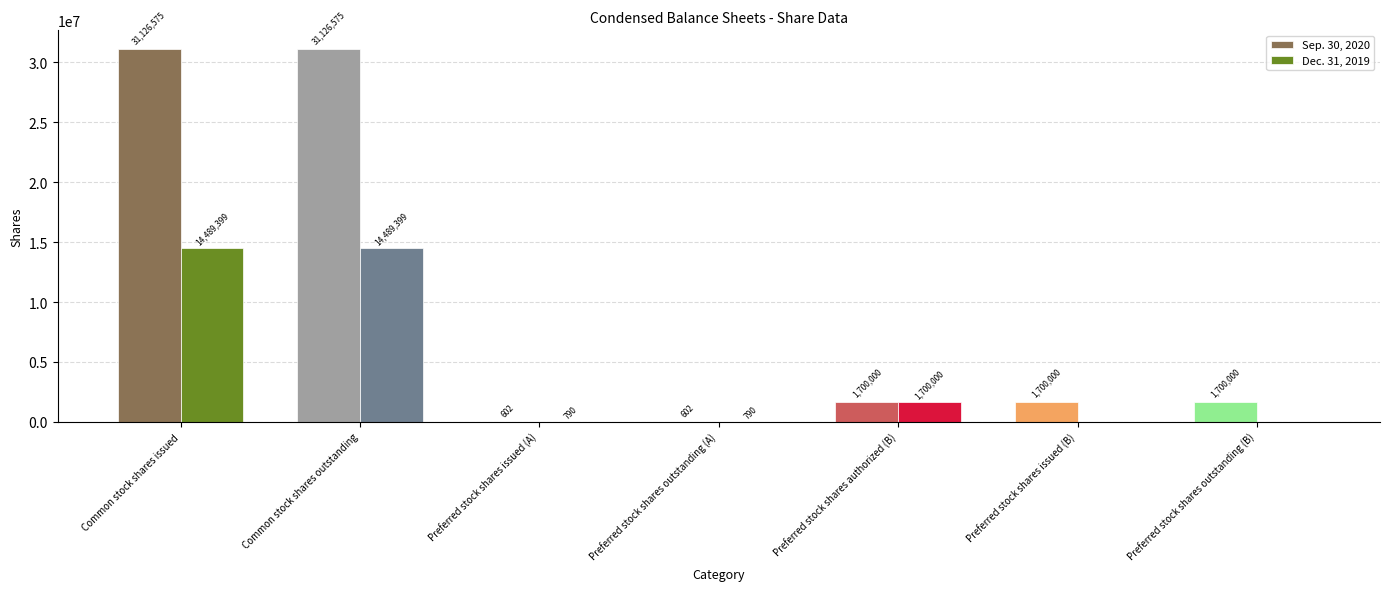

What is the total value across all series at Preferred stock shares authorized (B)?

3400000